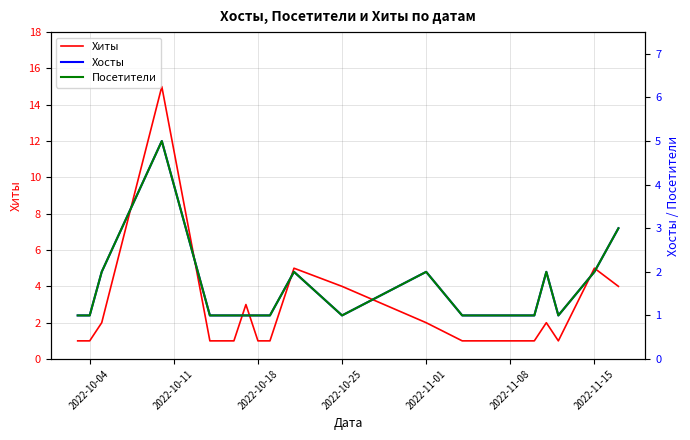

Count the number of data series in this chart.

3